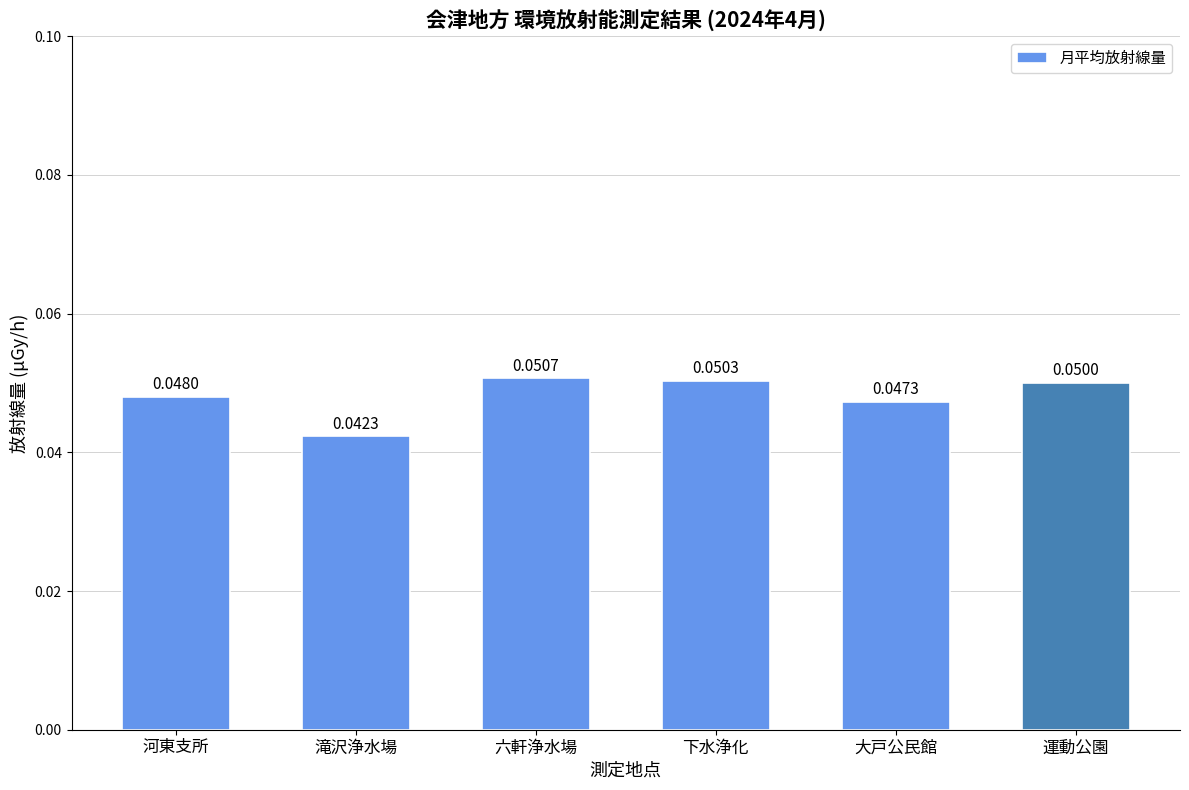

At which label is the value closest to 0?

滝沢浄水場